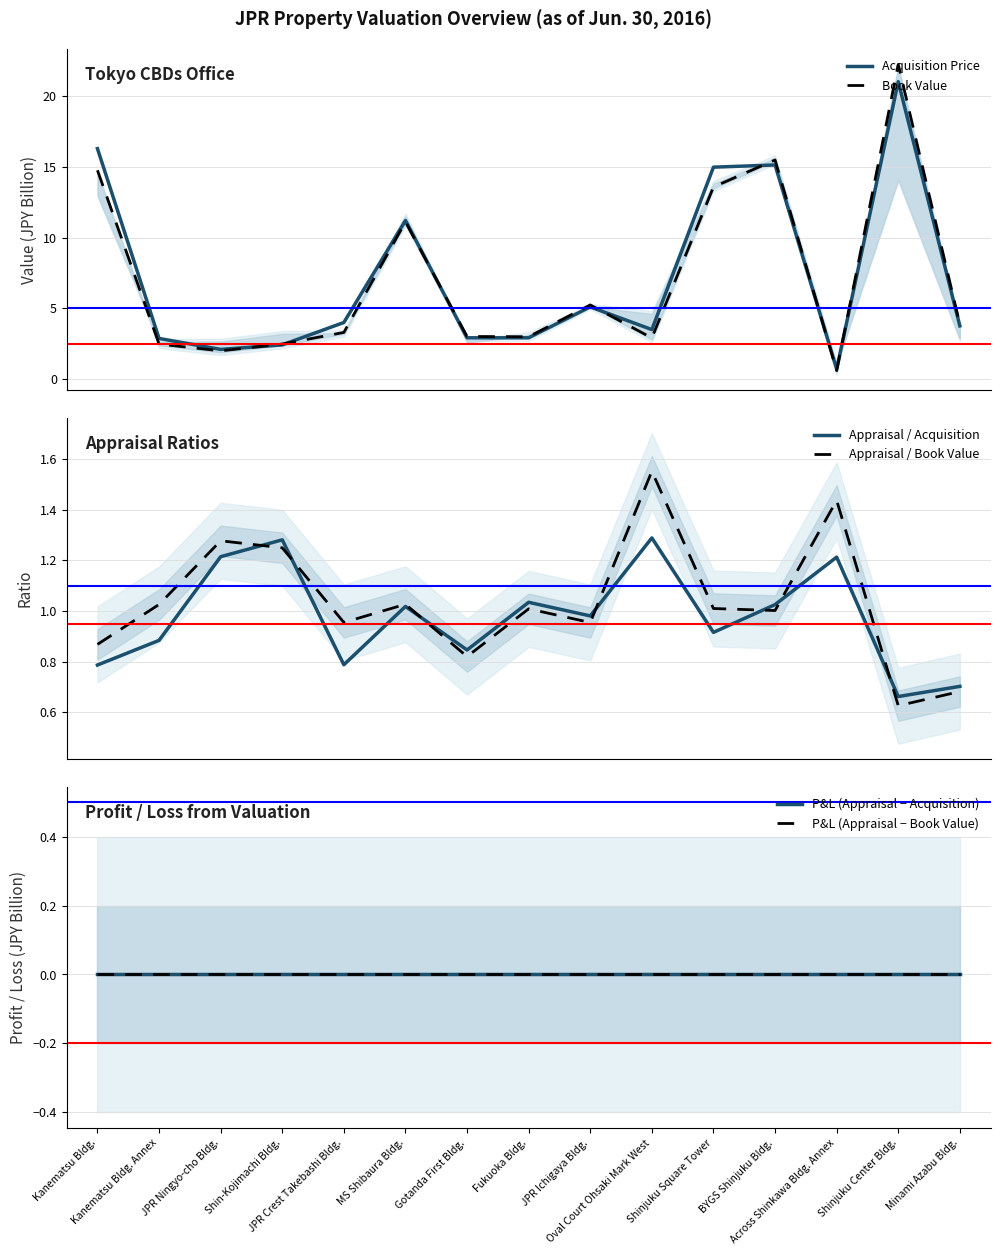

What is the spread (max minus min) of values at JPR Ichigaya Bldg.?

5.2